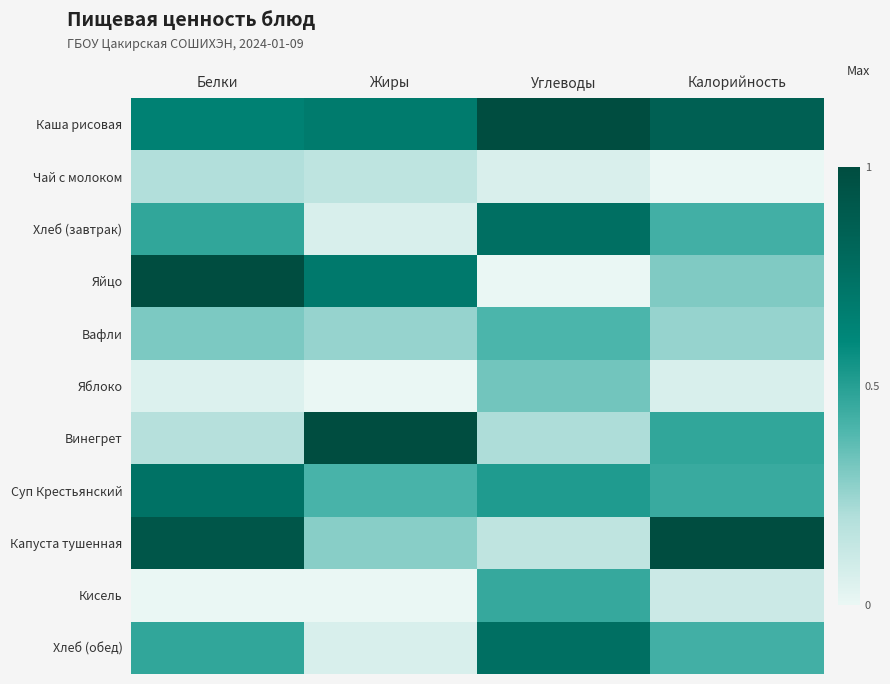

Which series changed the most between Углеводы and Калорийность?

Капуста тушенная